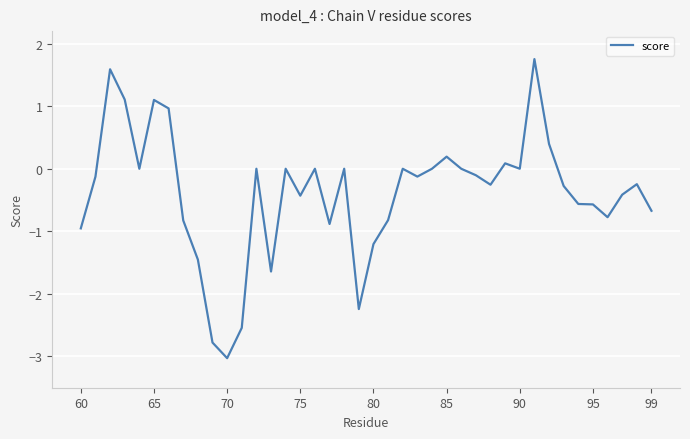

What is the difference between the maximum and minimum values?

4.8